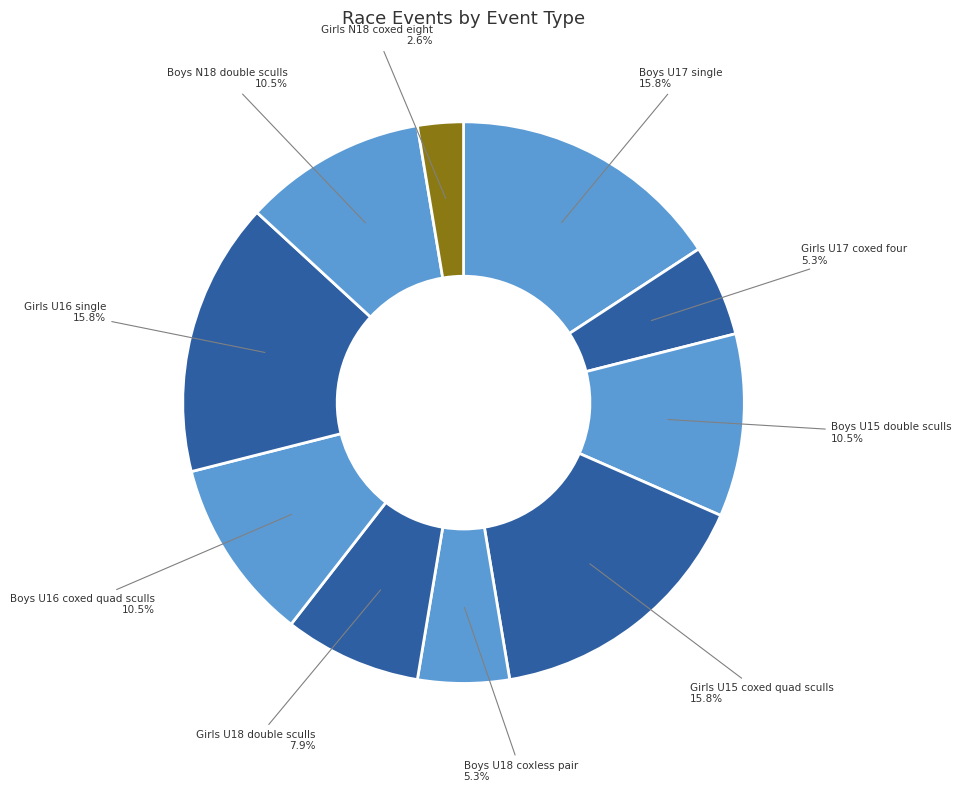

How many slices are in this pie chart?

10